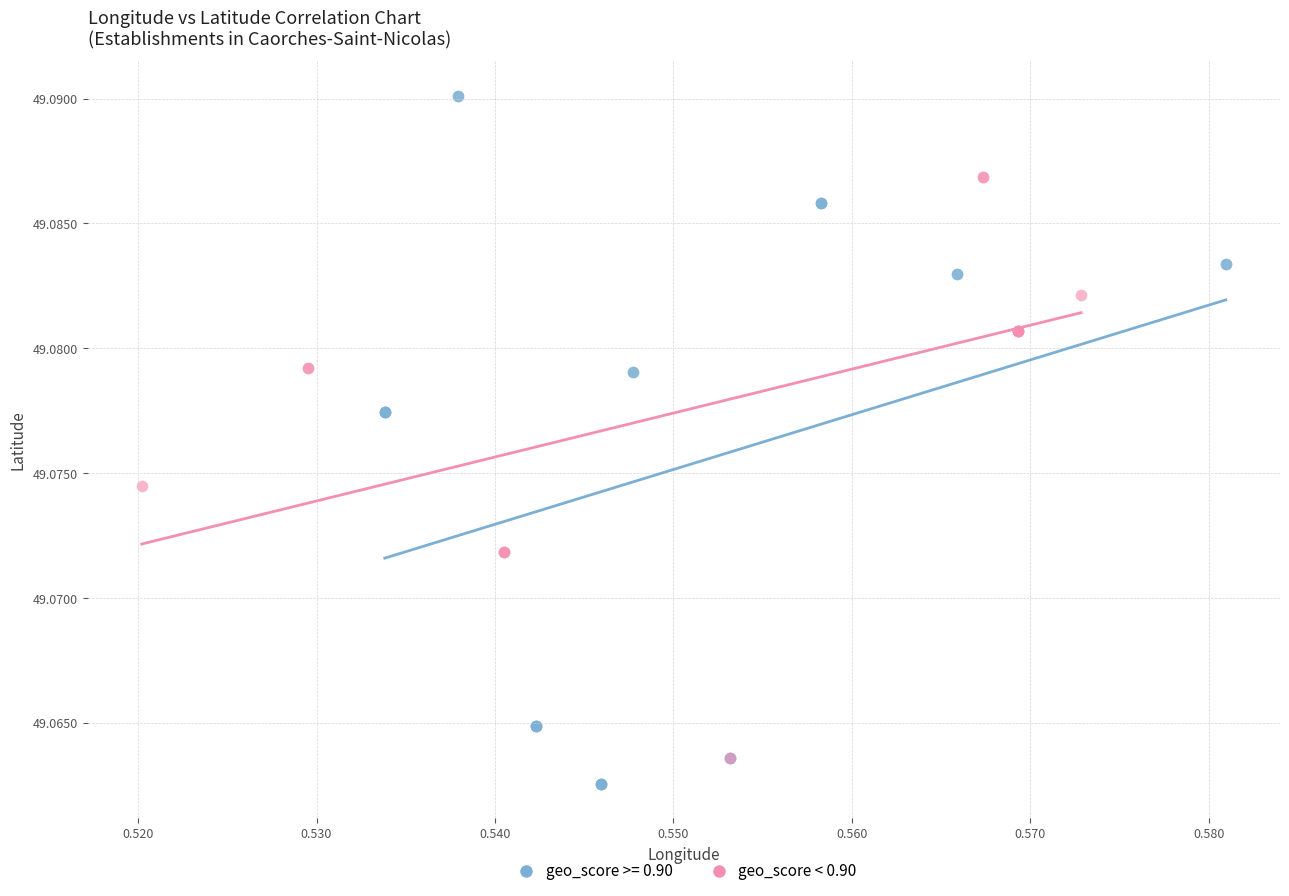

Which series contains the highest Y value?

geo_score >= 0.90